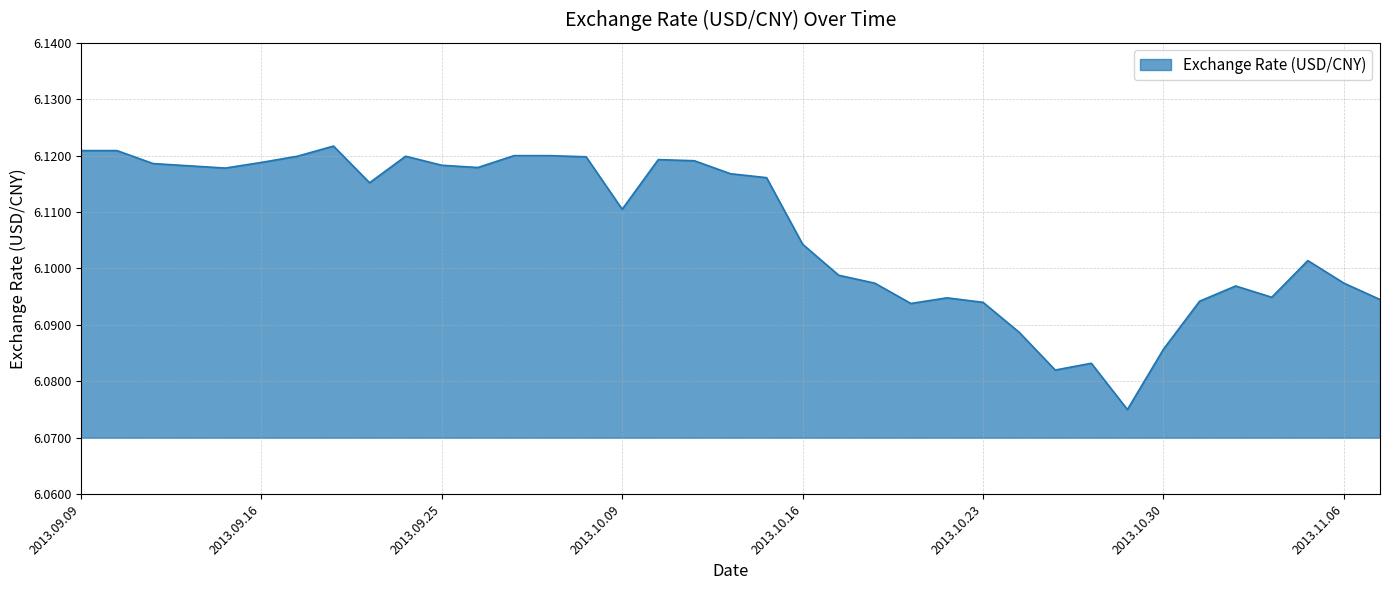

At which category does the data reach its first local valley?

2013.09.13